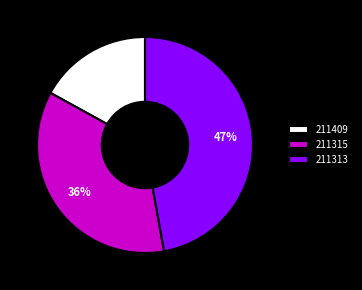

Does any single category account for the majority?

No